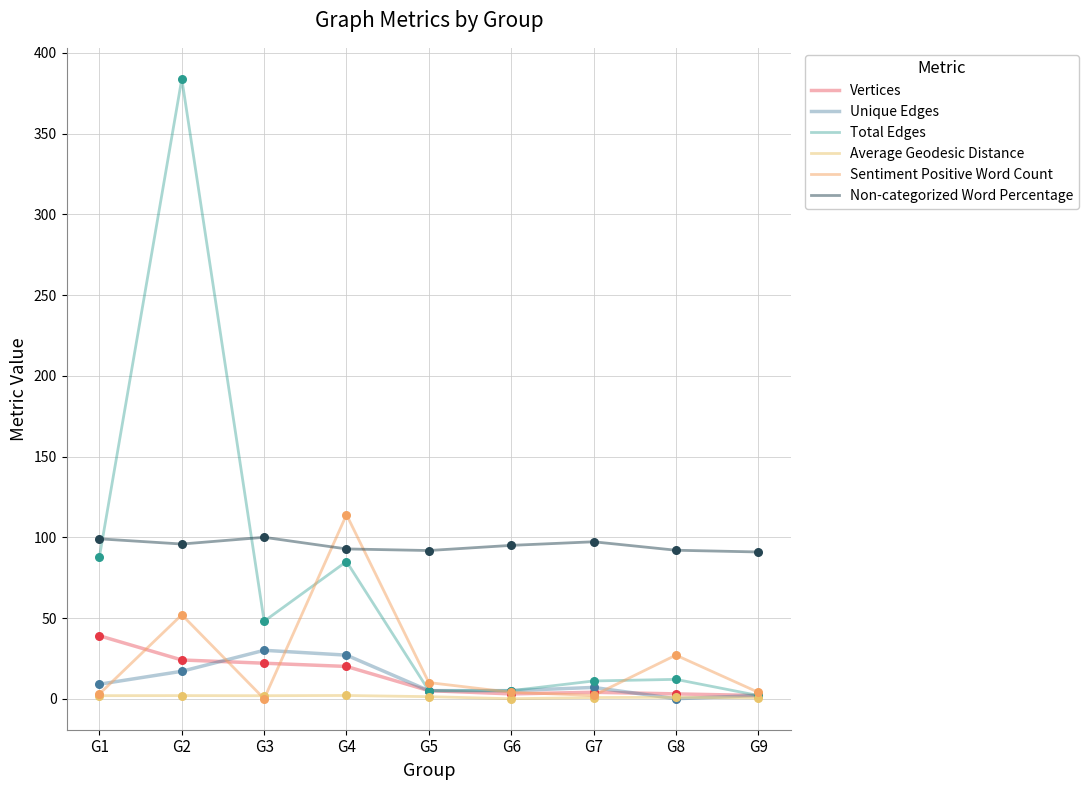

At which category is the sum across all series the highest?

G2